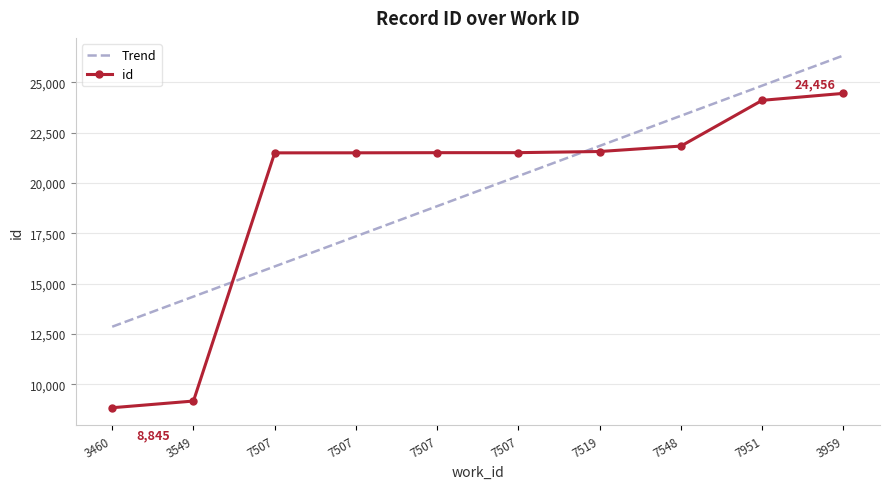

At which category does the chart reach its minimum across all series?

3460